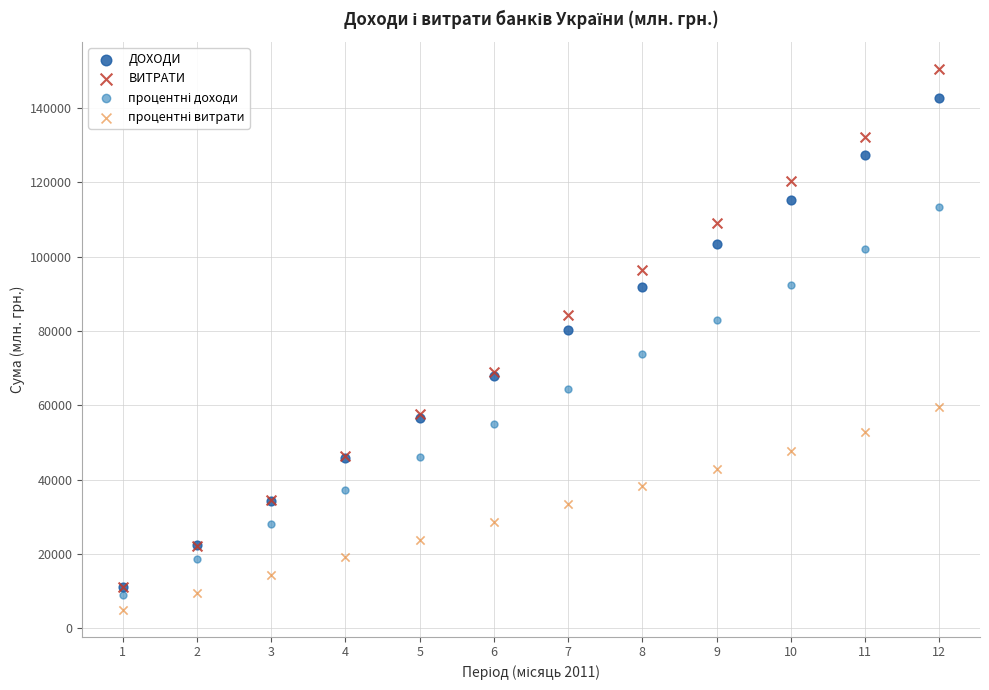

Which series contains the highest Y value?

ВИТРАТИ